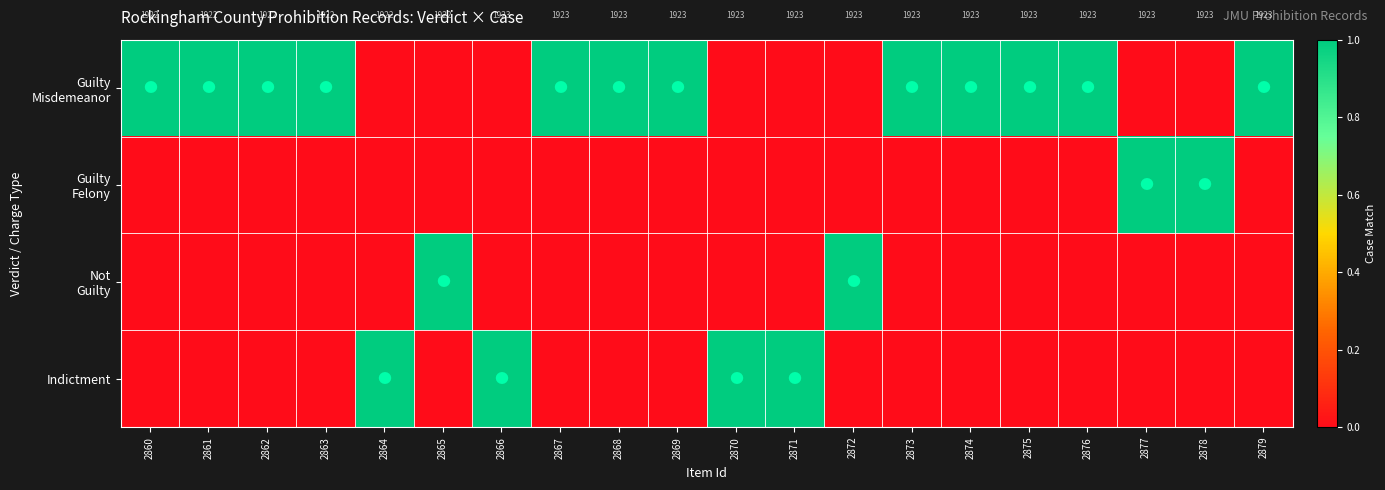

Between 2875 and 2878, which series saw the biggest shift?

Guilty Misdemeanor